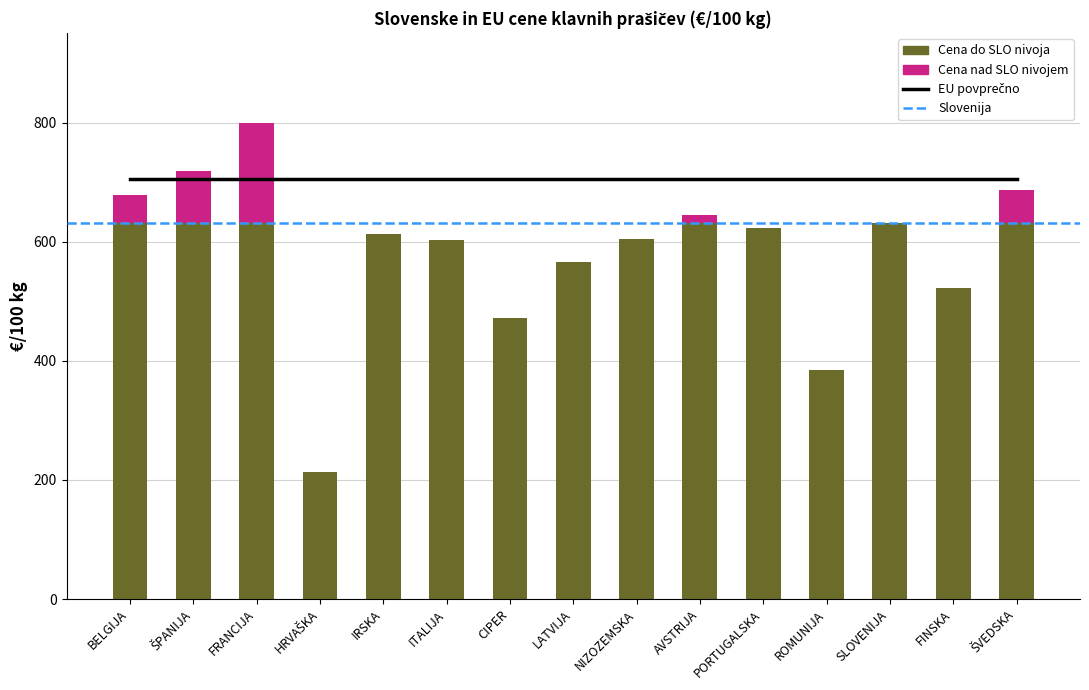

At which category does the chart reach its peak across all series?

FRANCIJA